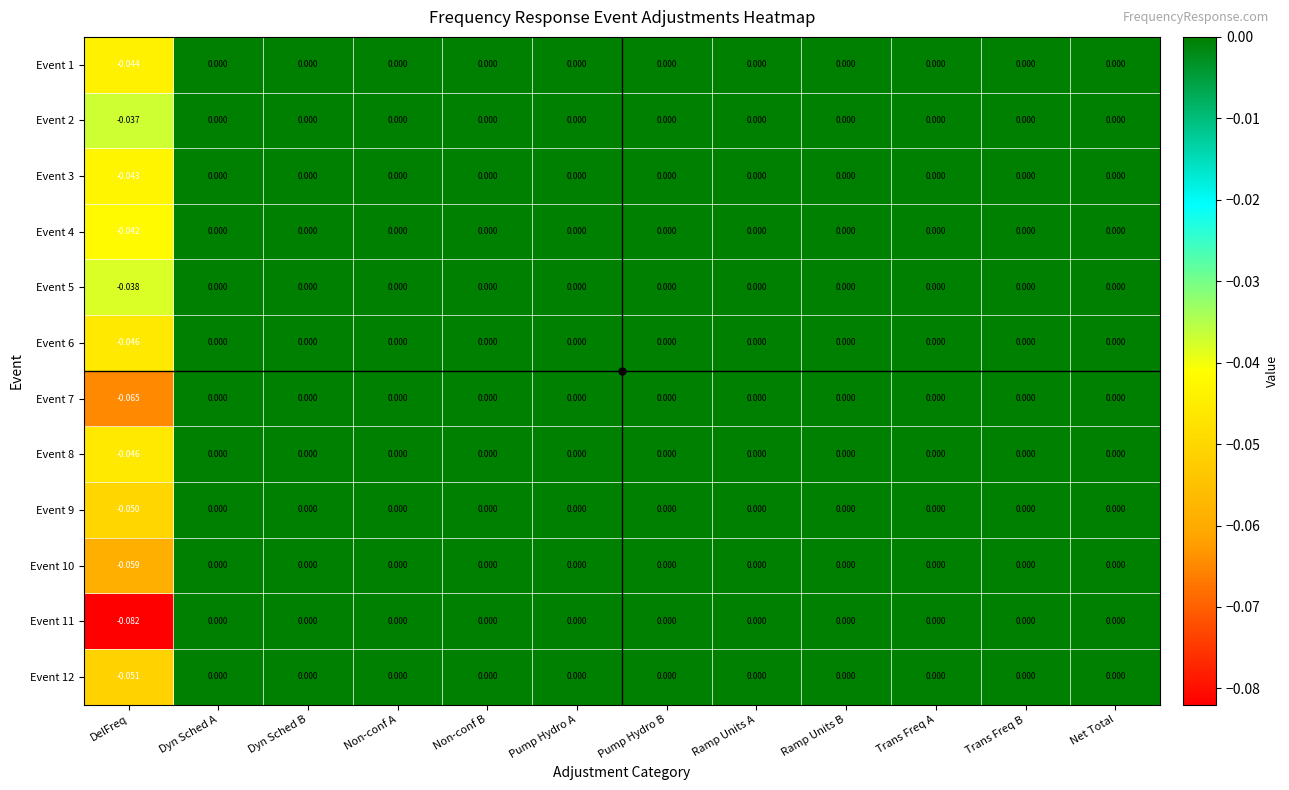

Which category has the lowest value in the Event 4 series?

DelFreq